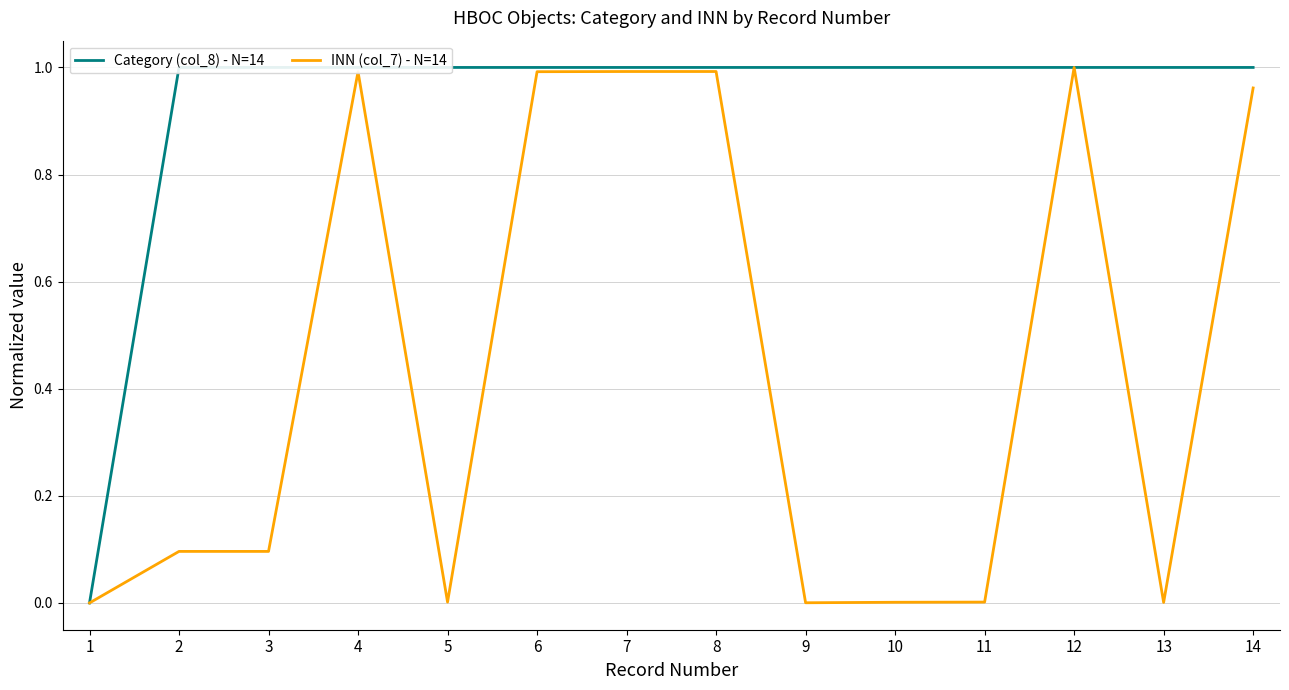

Reading left to right, transcribe all the data shown in this chart.

Category (col_8) - N=14: 0.0	1.0	1.0	1.0	1.0	1.0	1.0	1.0	1.0	1.0	1.0	1.0	1.0	1.0
INN (col_7) - N=14: 0.0	0.1	0.1	1.0	0.0	1.0	1.0	1.0	0.0	0.0	0.0	1.0	0.0	1.0